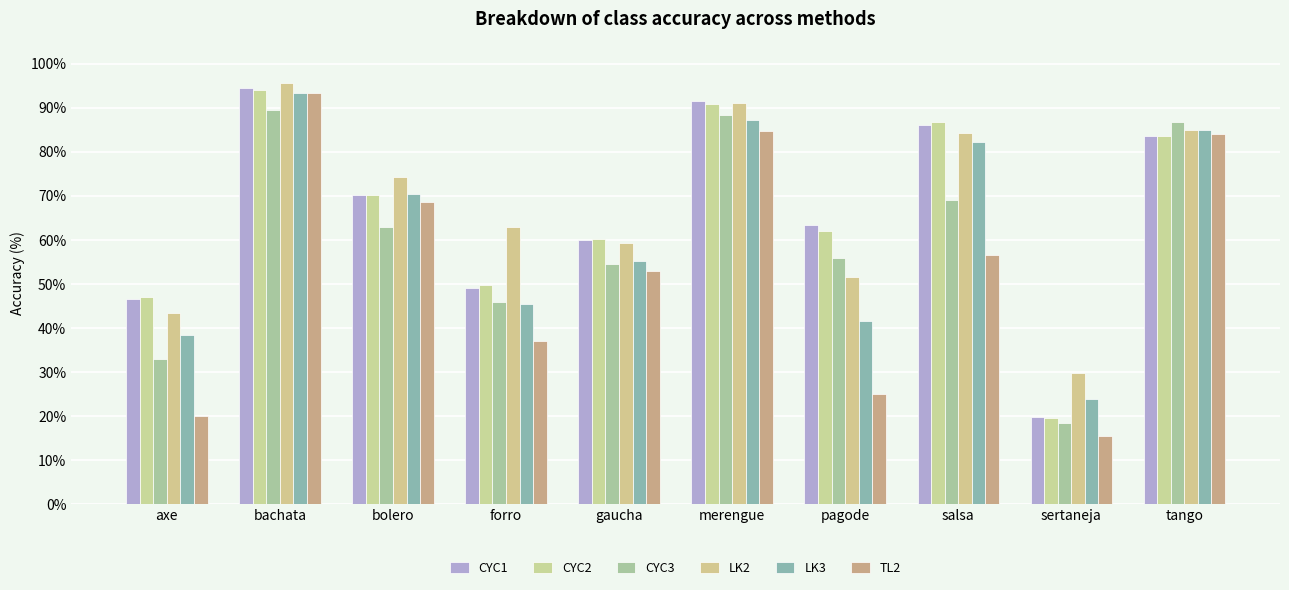

What is the label of the 8th bar from the left?

salsa